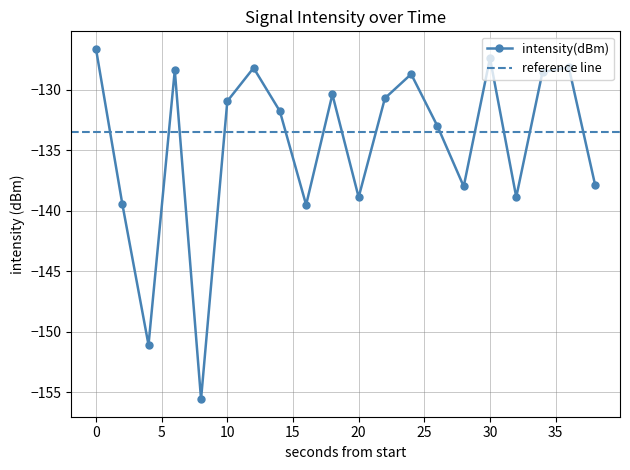

The value at 28 is -138.0. True or false?

True